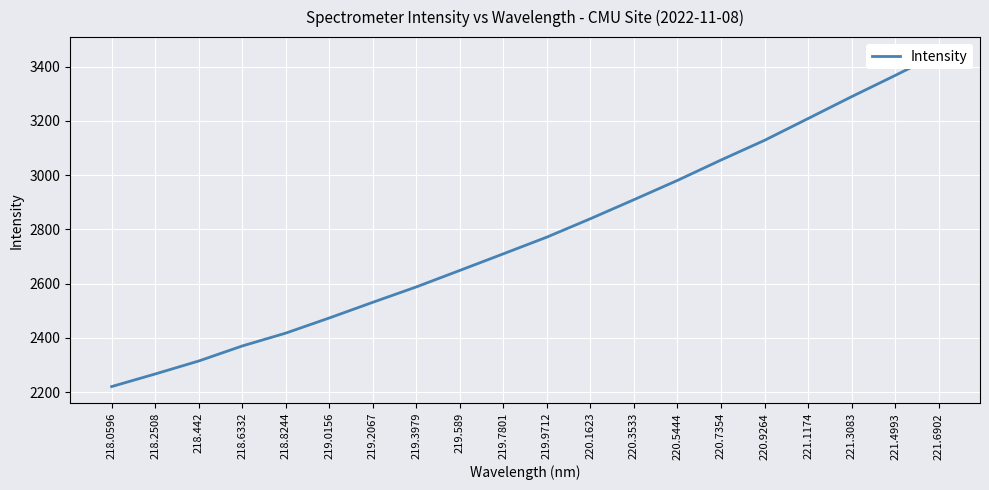

Approximately how many times larger is the value at 218.2508 compared to 219.589?

0.9